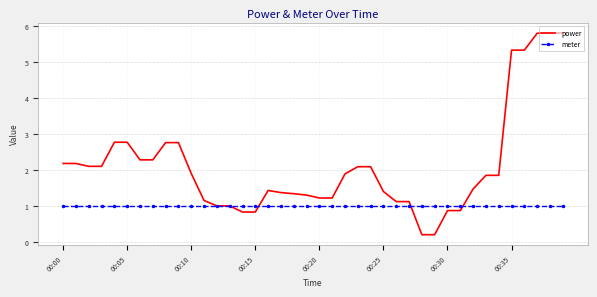

Which series has the largest range (max minus min)?

power